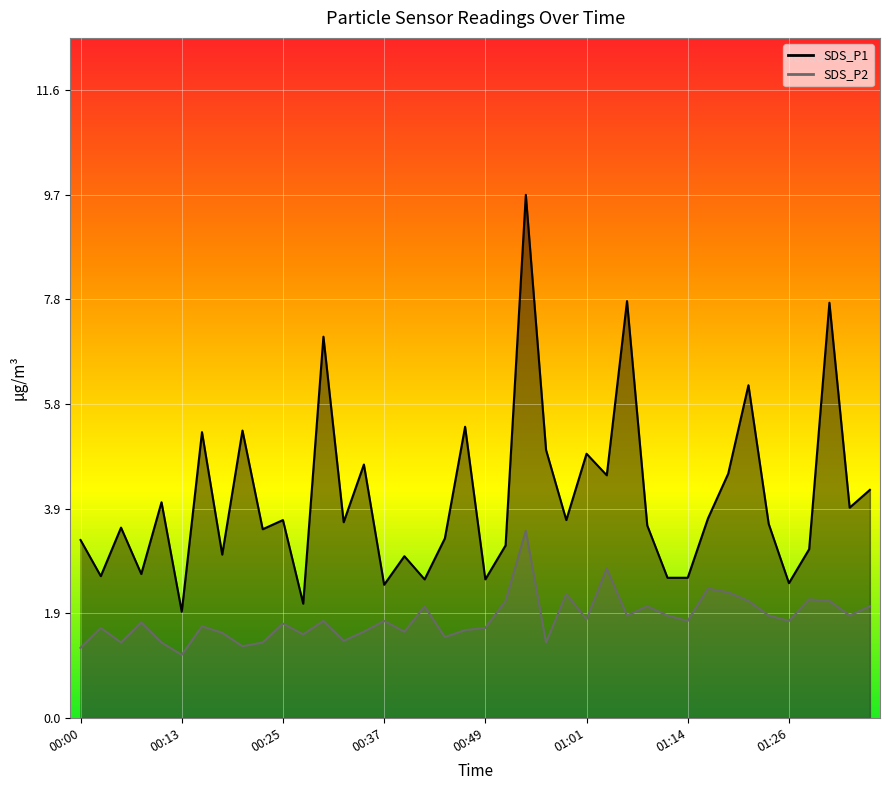

Rank the series by their maximum value, from highest to lowest.

SDS_P1, SDS_P2